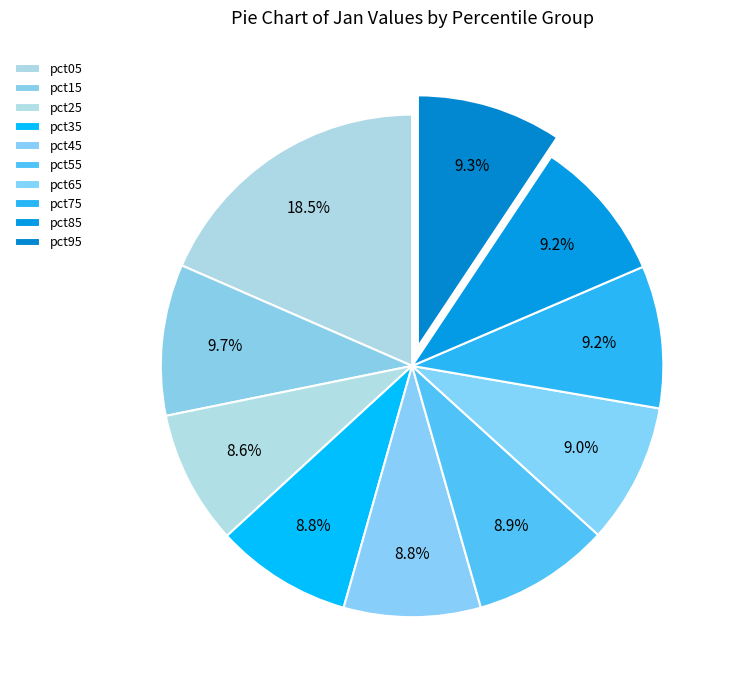

Which has a higher value, pct85 or pct05?

pct05